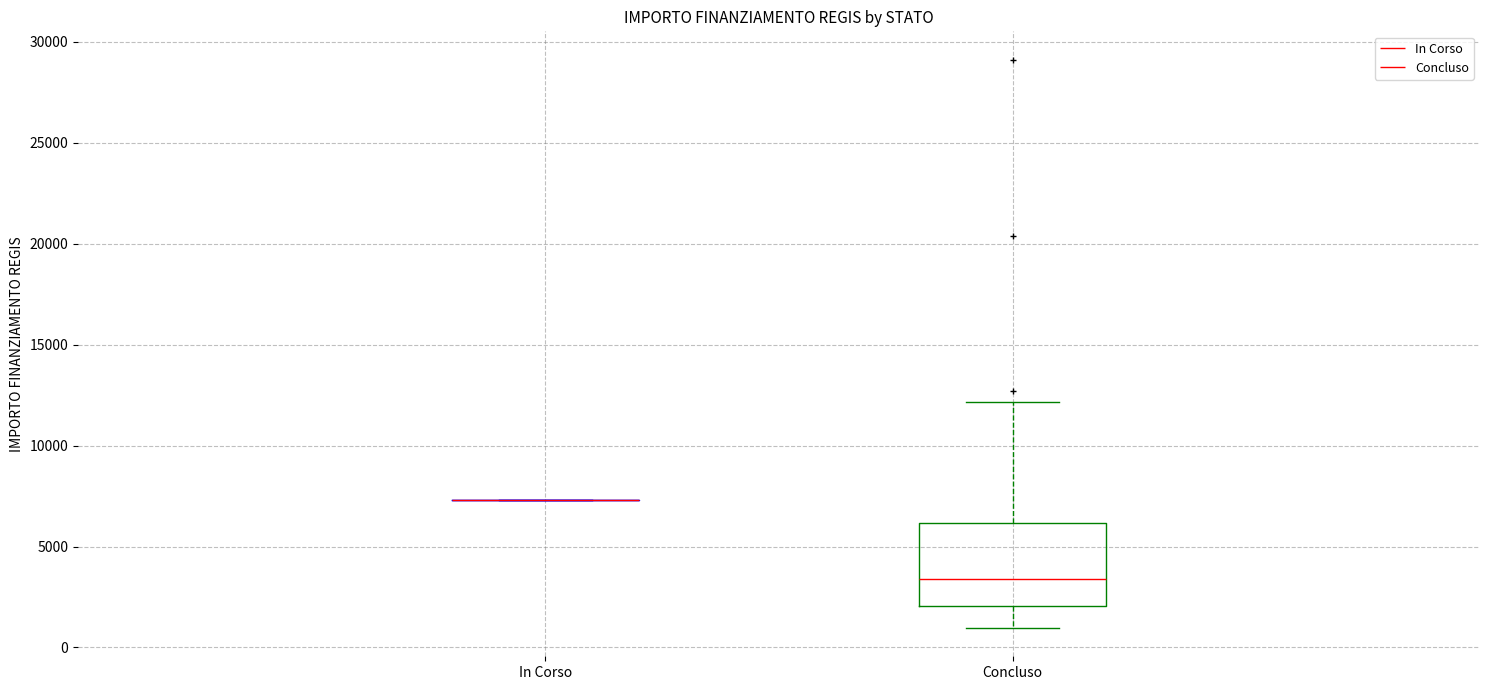

Reading left to right, transcribe this box plot: for each box, give where its median line is, the range the box spans, and where its two whiskers end, as read against the y-axis. The values are not printed on the chart, so give them approximately, as read against the axis.

In Corso: box collapsed to a line at 7500, whiskers 7500 to 7500
Concluso: median 3500, box 2000 to 6000, whiskers 1000 to 12000